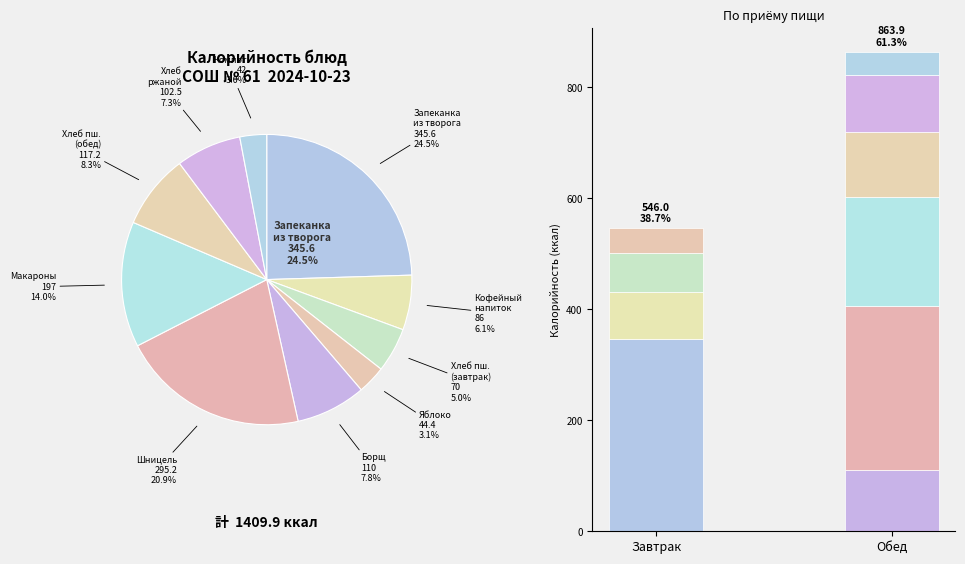

To the nearest percent, what is the difference between the Компот из свежих яблок and Хлеб пшеничный (завтрак) slice percentages?

2%